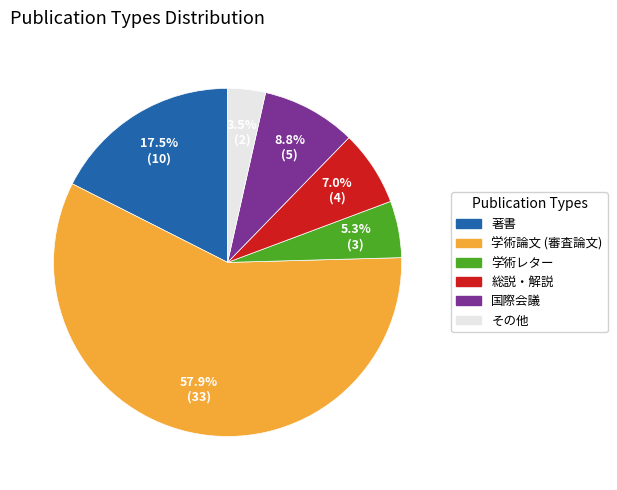

Combined, do 学術レター and 学術論文 (審査論文) account for over 50%?

Yes